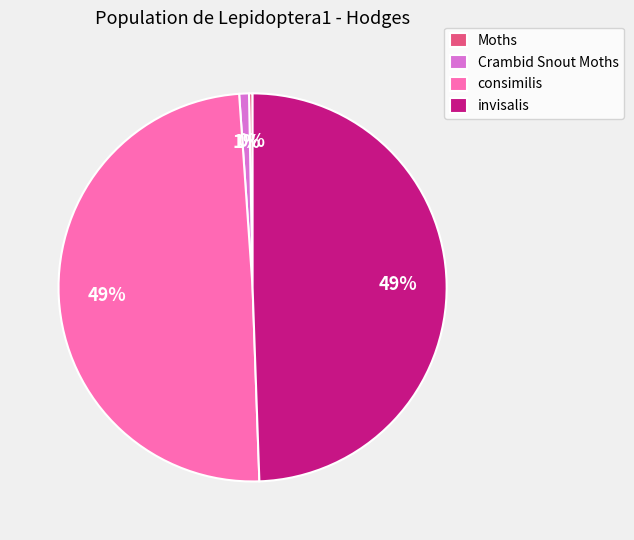

What is the smallest slice in the pie chart?

Moths